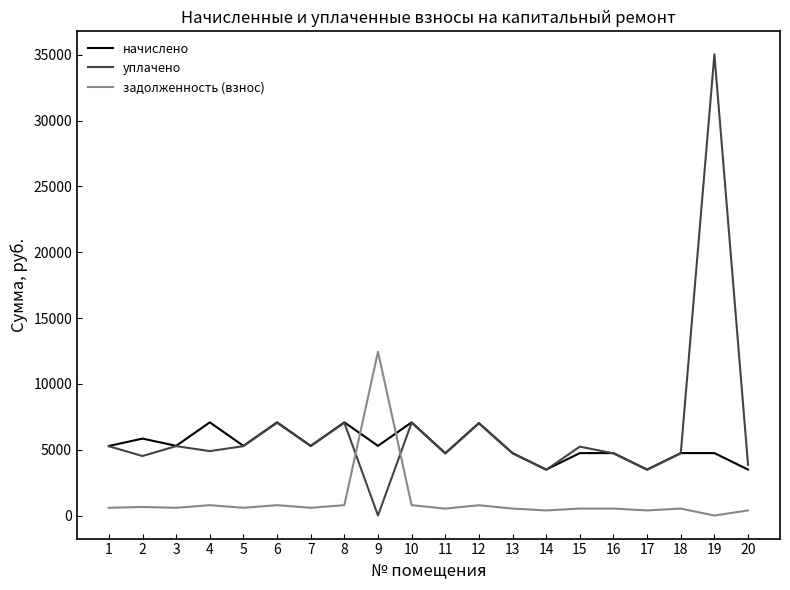

What is the maximum value for задолженность (взнос)?

12448.0